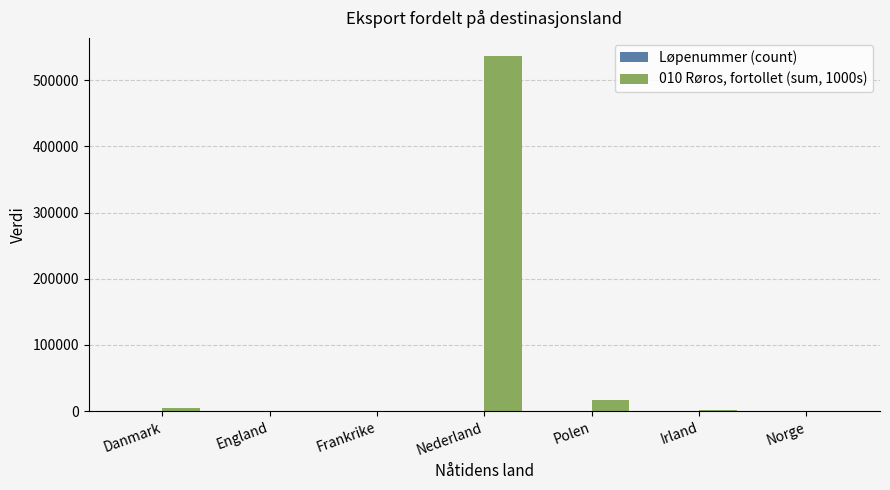

The 010 Røros, fortollet (sum, 1000s) series shows 0 at Norge. True or false?

True